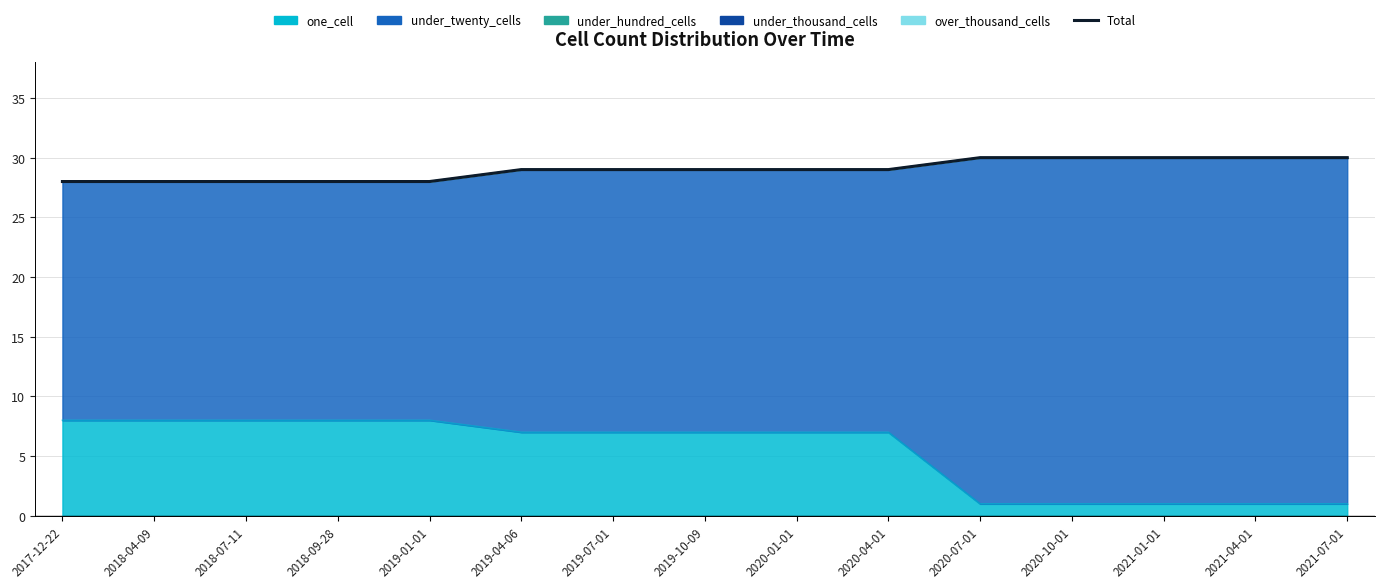

How many data points are less than 29?

5